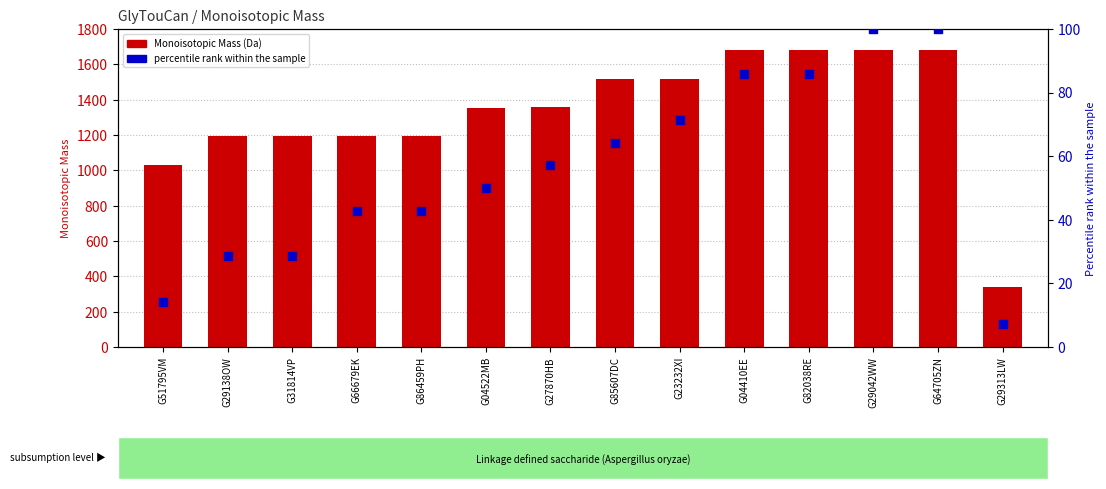

At how many categories does at least one series exceed 776?

13